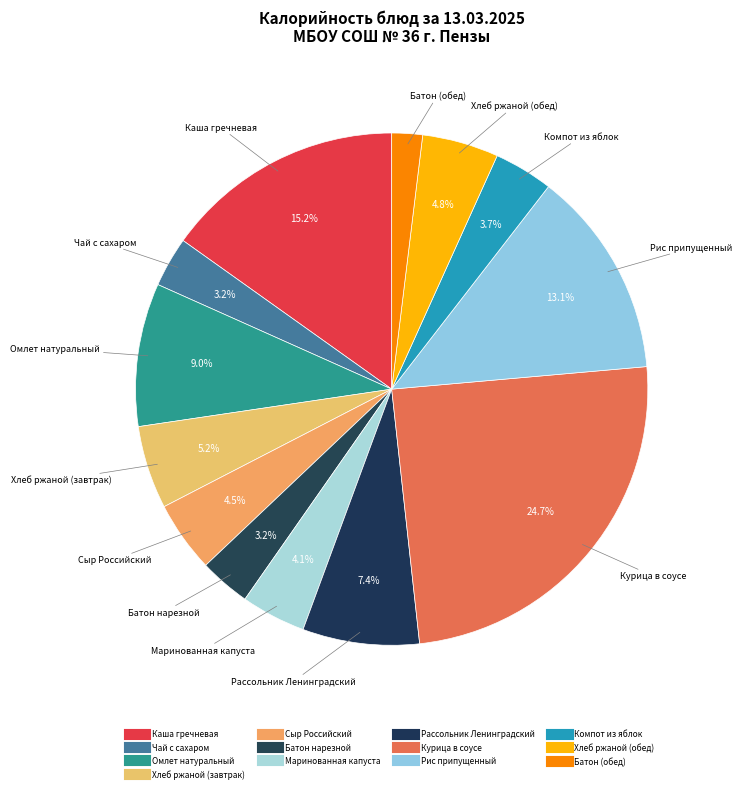

Which category has the biggest portion of the pie?

Курица в соусе